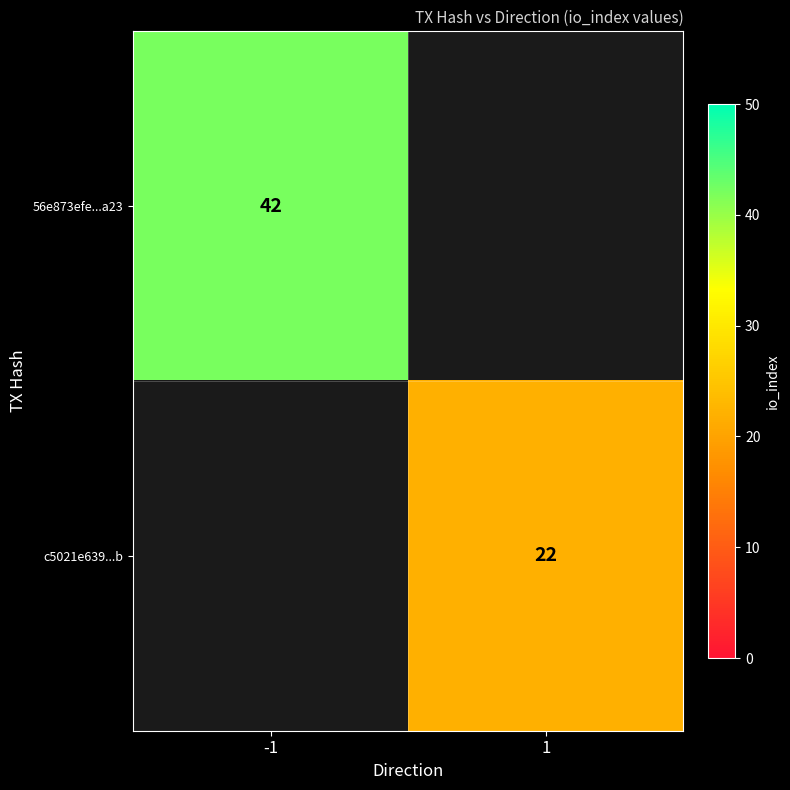

The 56e873efe...a23 series shows 42 at -1. True or false?

True